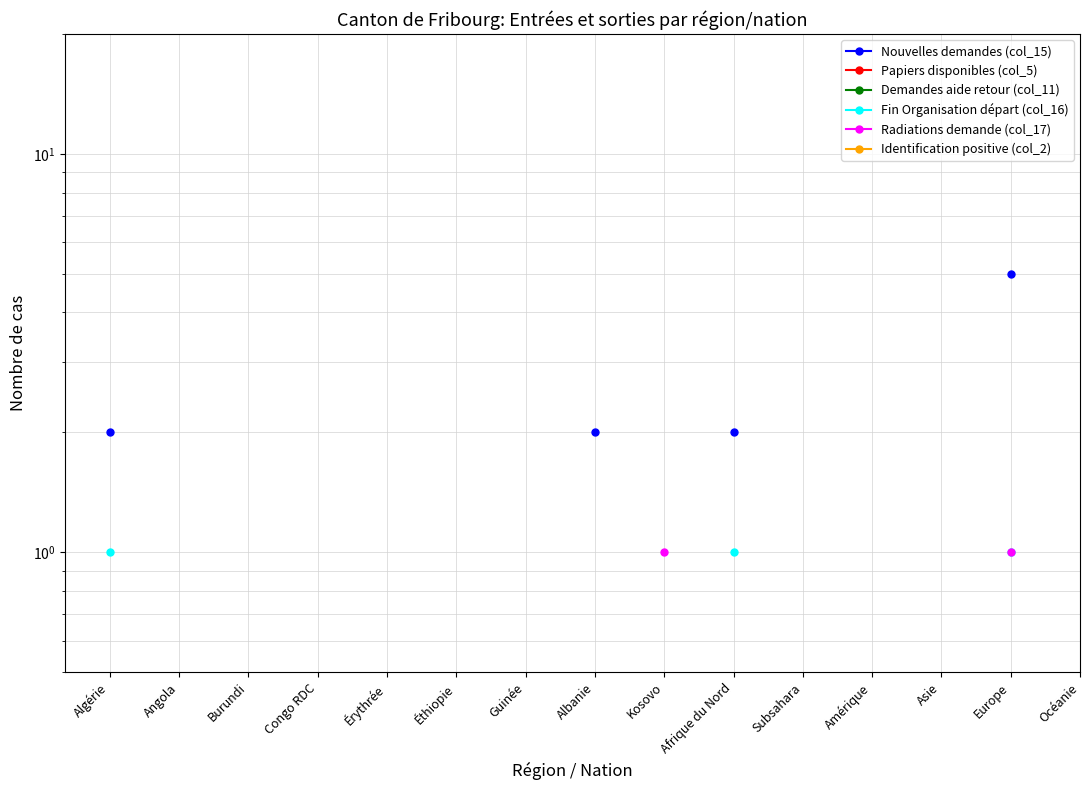

How many lines are shown in the chart?

6